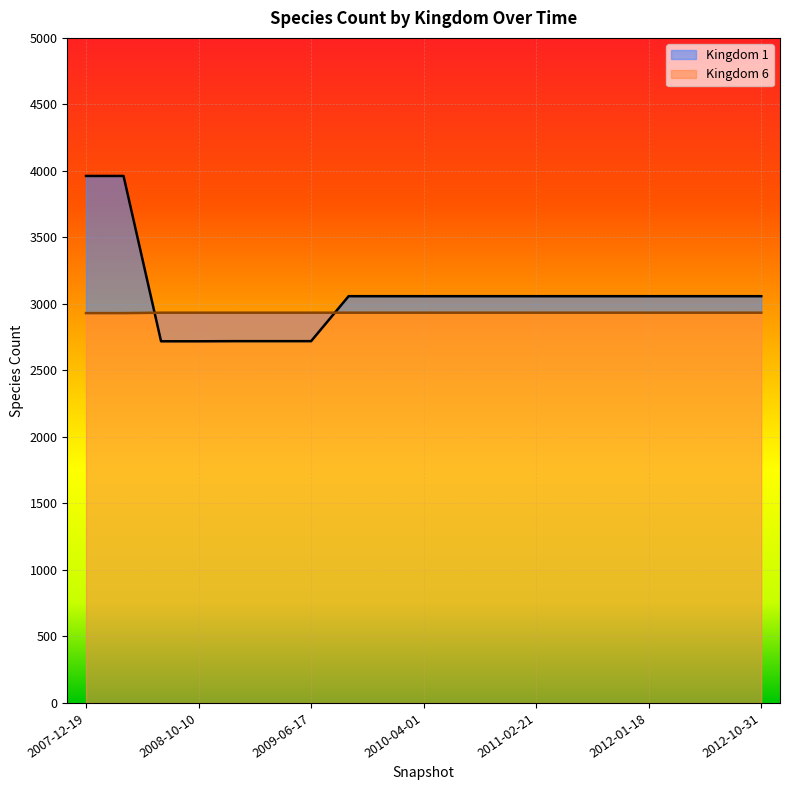

Reading left to right, list all the values displayed in this chart.

Kingdom 1: 2007-12-19=3962	2008-04-01=3962	2008-06-27=2719	2008-10-10=2719	2008-12-17=2720	2009-04-06=2720	2009-06-17=2720	2009-09-25=3058	2009-12-16=3058	2010-04-01=3058	2010-07-26=3058	2010-11-17=3058	2011-02-21=3058	2011-06-10=3058	2011-09-05=3058	2012-01-18=3058	2012-03-26=3058	2012-07-13=3058	2012-10-31=3058
Kingdom 6: 2007-12-19=2931	2008-04-01=2931	2008-06-27=2934	2008-10-10=2934	2008-12-17=2934	2009-04-06=2934	2009-06-17=2934	2009-09-25=2934	2009-12-16=2934	2010-04-01=2934	2010-07-26=2934	2010-11-17=2934	2011-02-21=2934	2011-06-10=2934	2011-09-05=2934	2012-01-18=2934	2012-03-26=2934	2012-07-13=2934	2012-10-31=2934